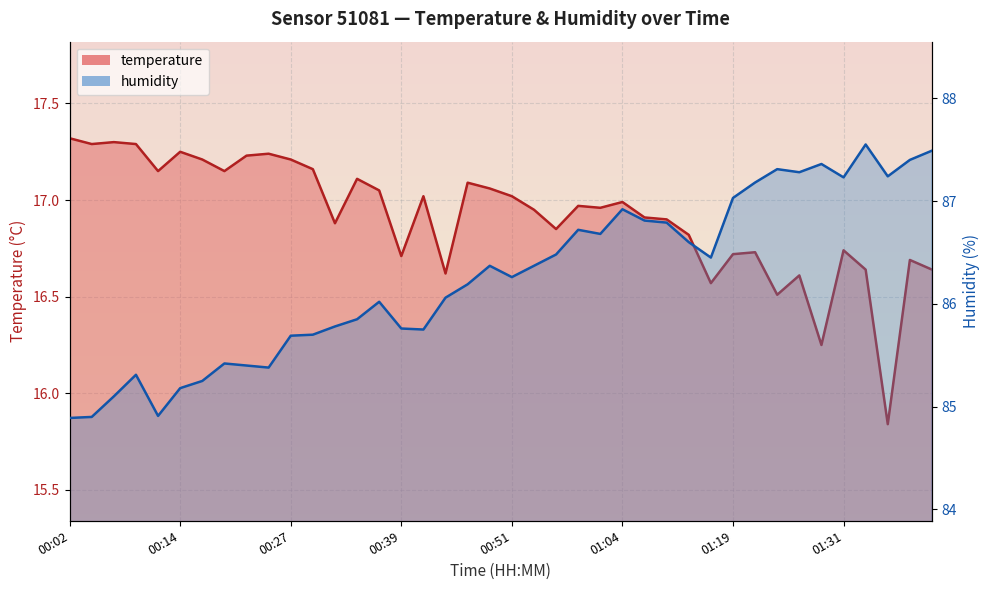

List the series in order of their overall mean, highest first.

humidity, temperature